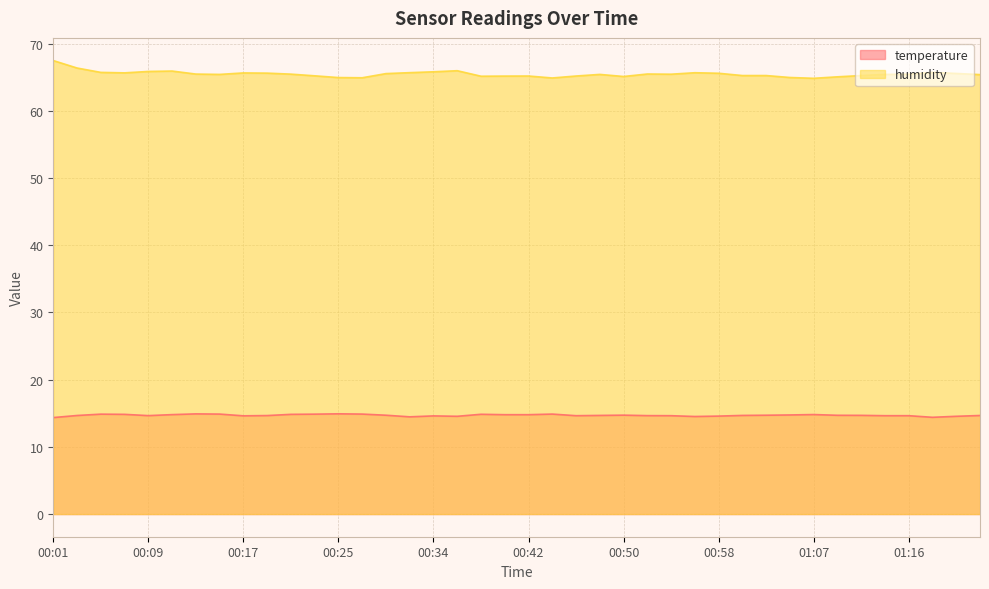

What are all the series names shown in the legend?

temperature, humidity